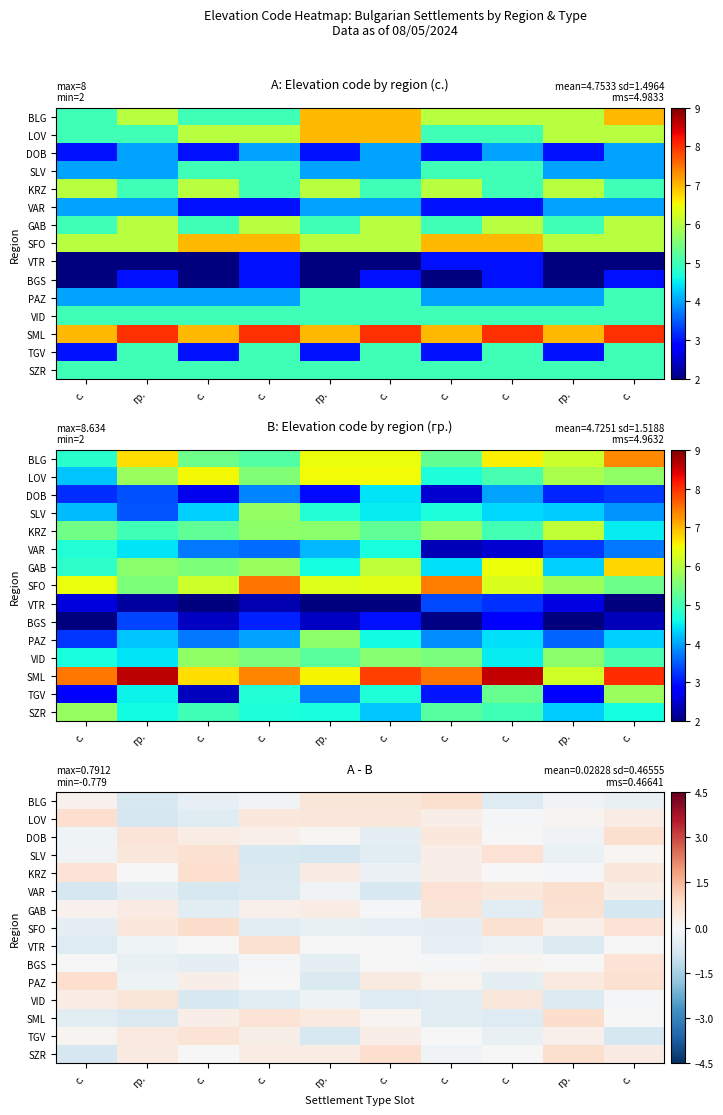

What is the minimum value for SZR?

-0.7